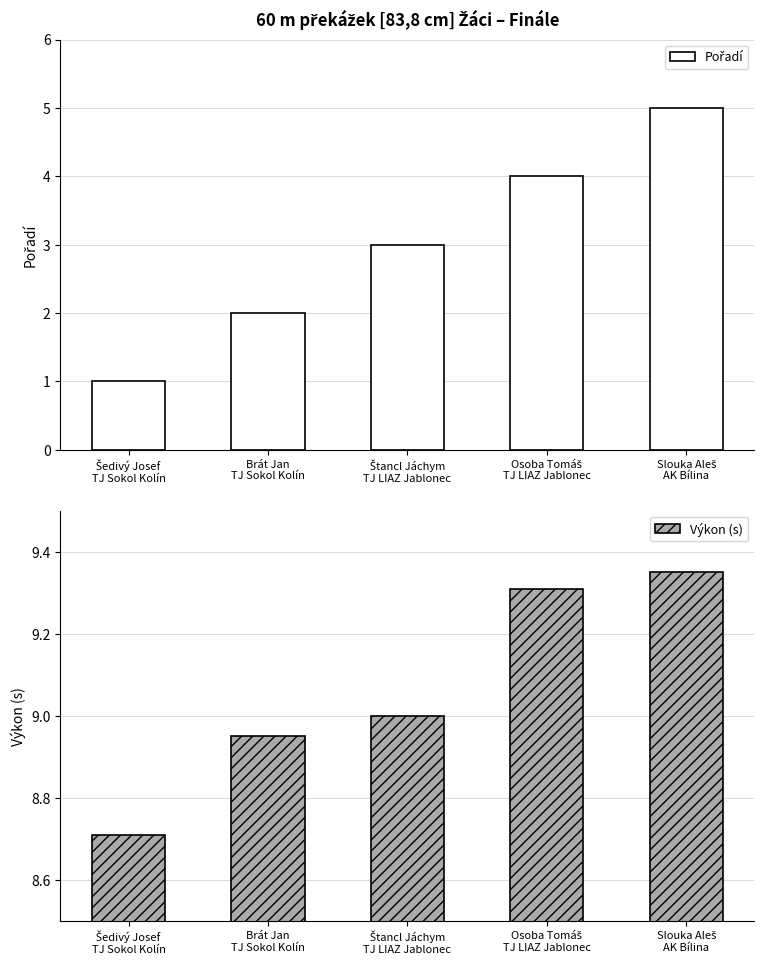

Is the value of Výkon at Slouka Aleš
AK Bílina greater than the value of Pořadí at Šedivý Josef
TJ Sokol Kolín?

Yes